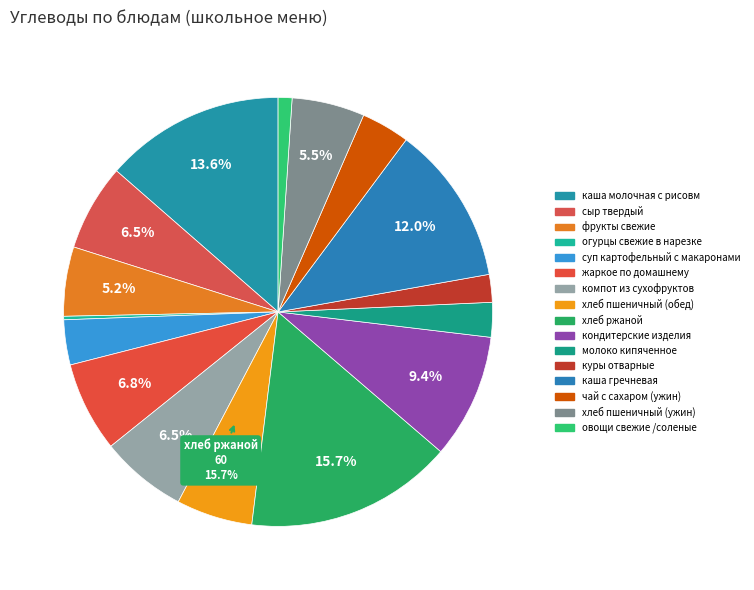

What percentage is the молоко кипяченное slice, to the nearest percent?

3%